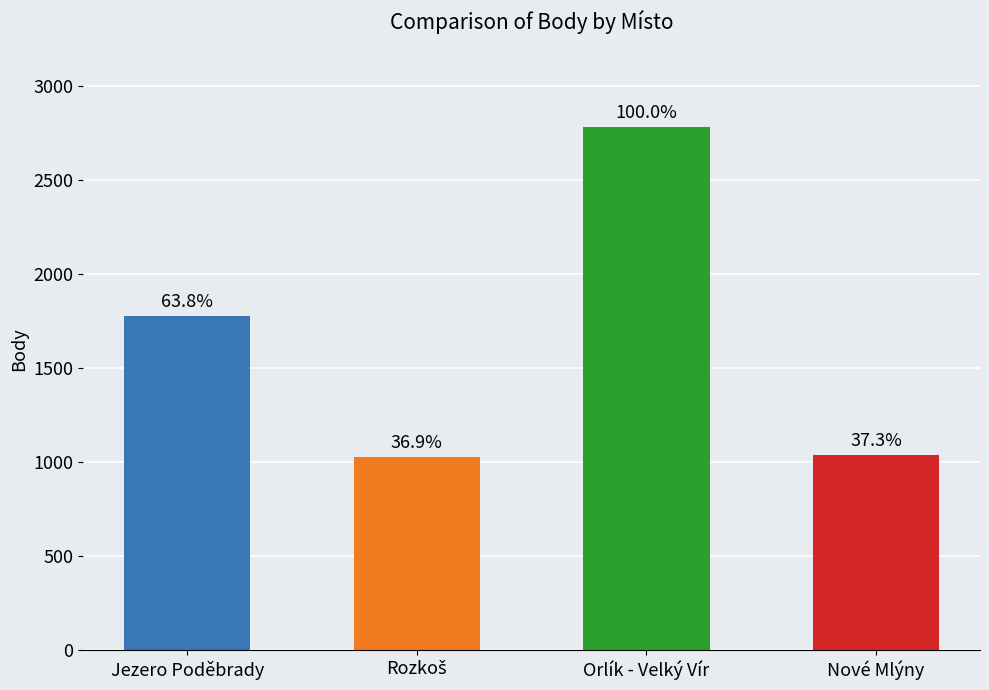

Does the chart contain any negative values?

No